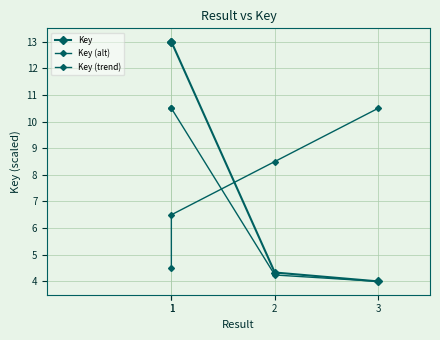

Count the number of data series in this chart.

3